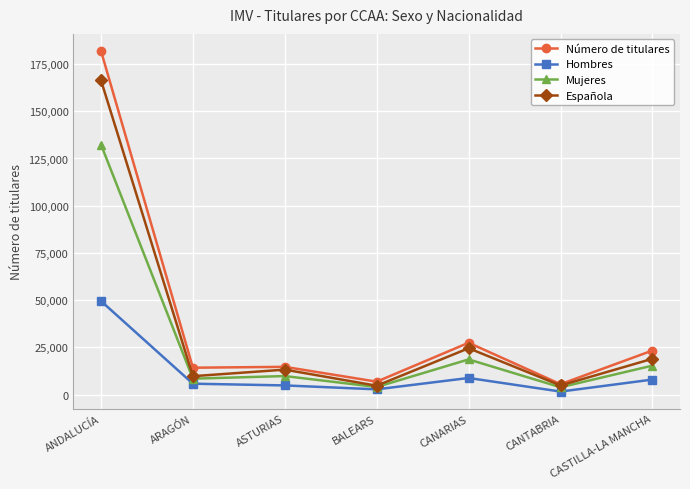

Where is Número de titulares nearest to the value 93743?

CANARIAS